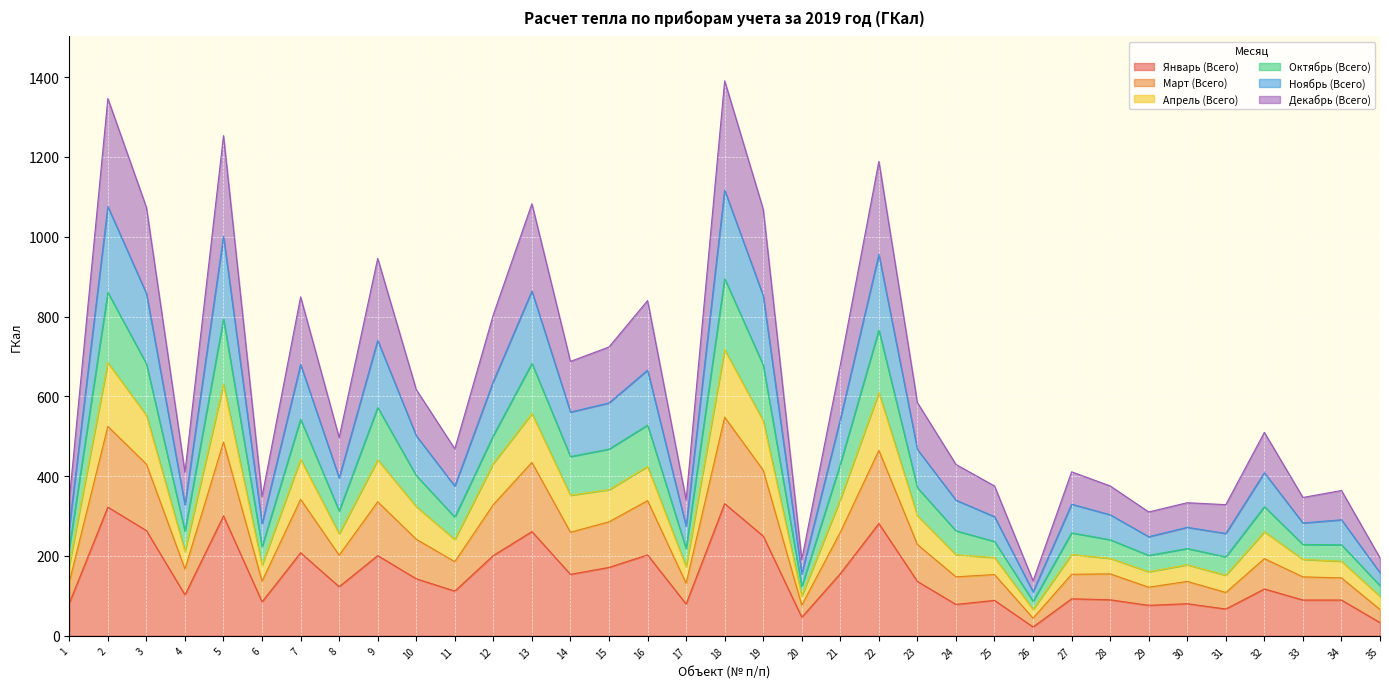

List the labels in order of Декабрь (Всего) value, smallest first.

26, 35, 20, 31, 29, 17, 6, 1, 30, 34, 33, 28, 25, 24, 27, 4, 11, 8, 32, 23, 10, 21, 14, 15, 16, 12, 9, 7, 19, 3, 13, 22, 5, 2, 18